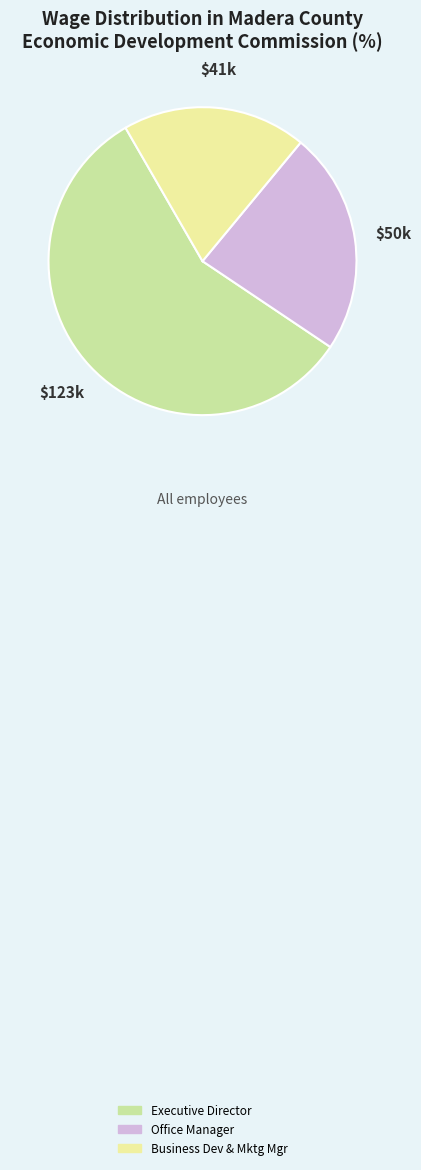

Between Business Dev & Mktg Mgr and Executive Director, which is larger?

Executive Director